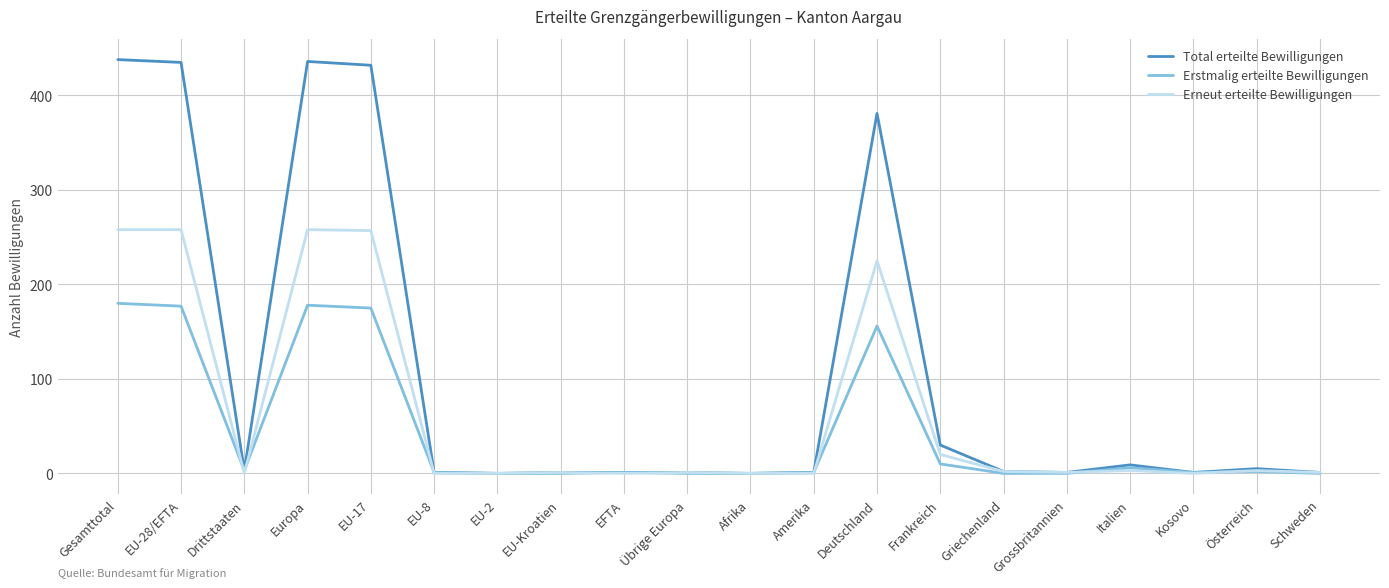

Between EU-Kroatien and Frankreich, which series saw the biggest shift?

Total erteilte Bewilligungen